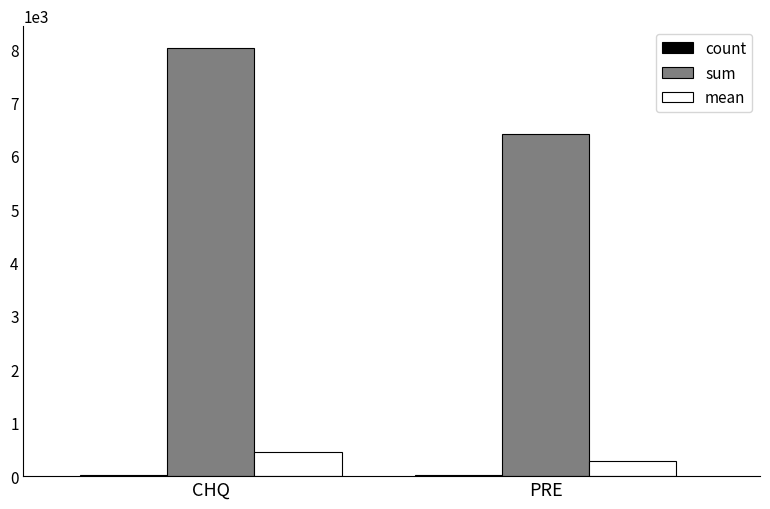

The sum series shows 6418.4 at PRE. True or false?

True